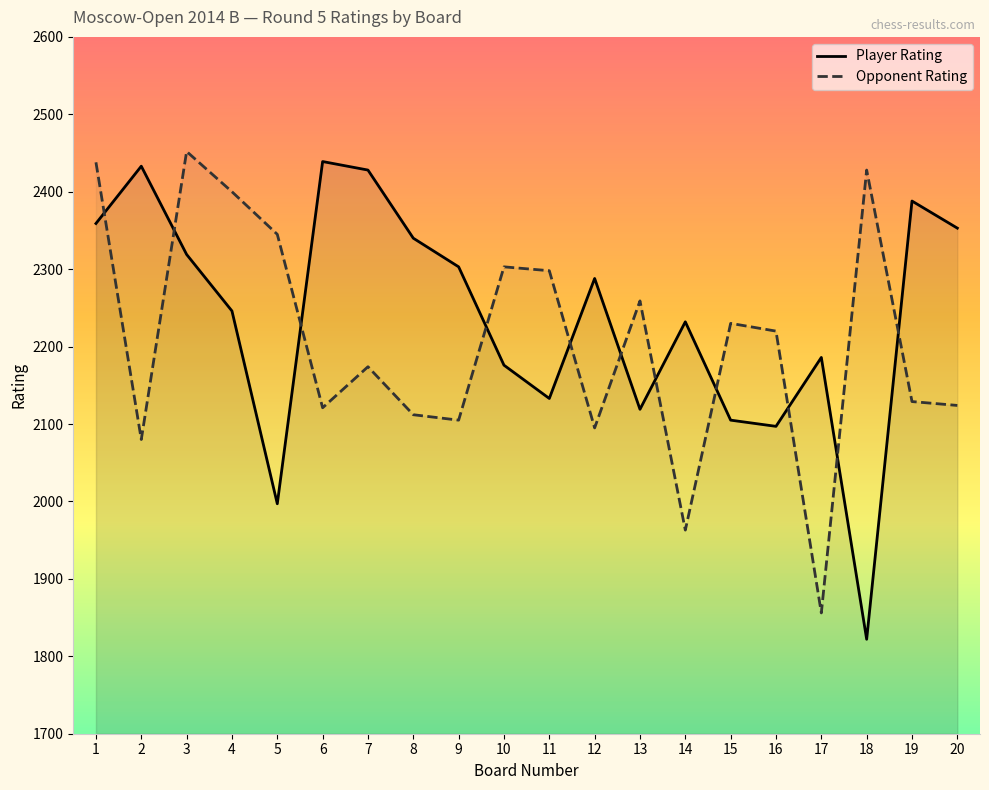

Is it true that Opponent Rating equals 1488 at 10?

False